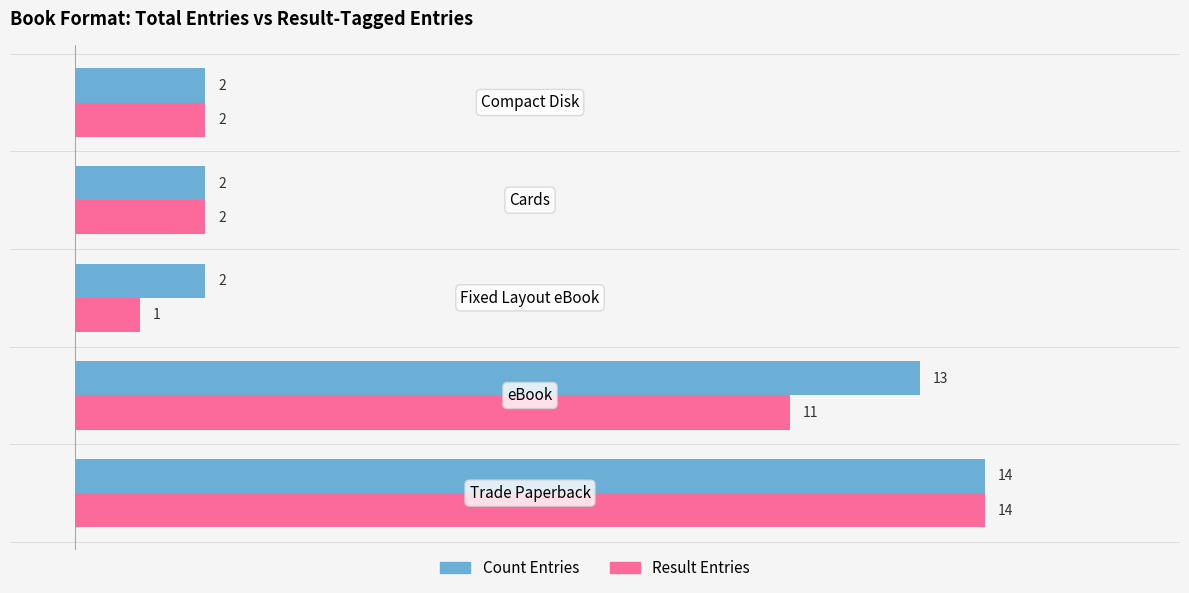

What is the sum of all Result Entries values?

30